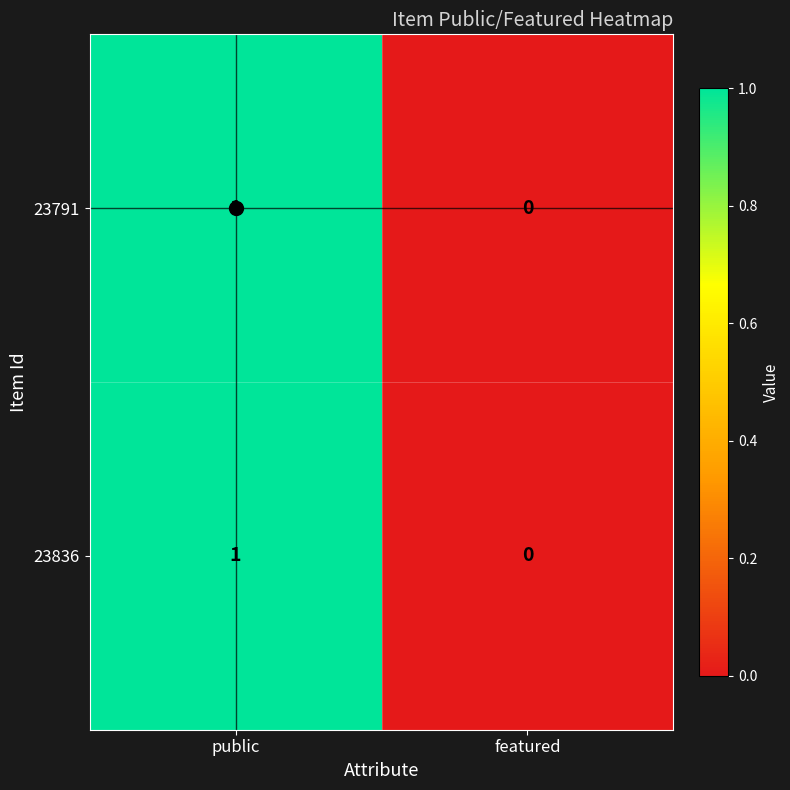

The 23836 series shows 1 at public. True or false?

True